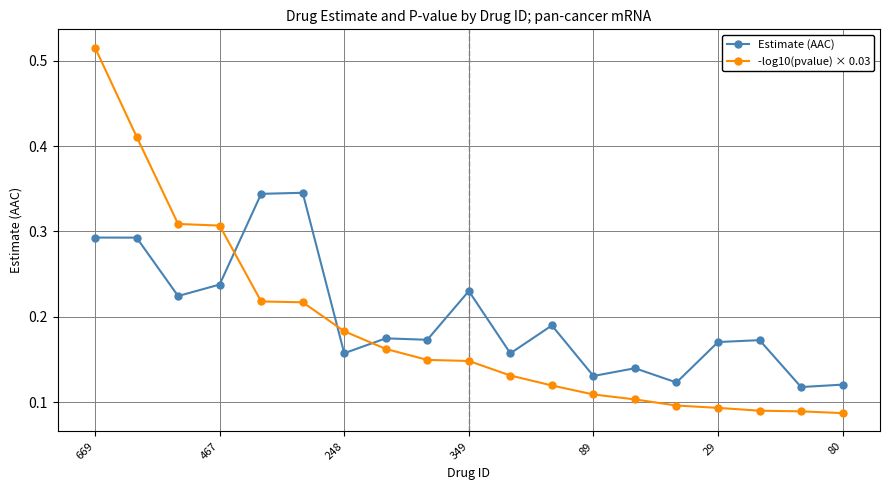

True or false: Estimate (AAC) and -log10(pvalue) × 0.03 intersect in this chart.

True